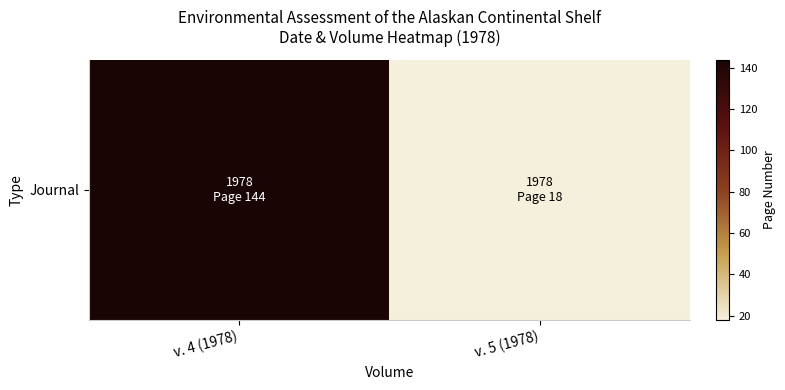

Rank the categories by value from lowest to highest.

v. 5 (1978), v. 4 (1978)